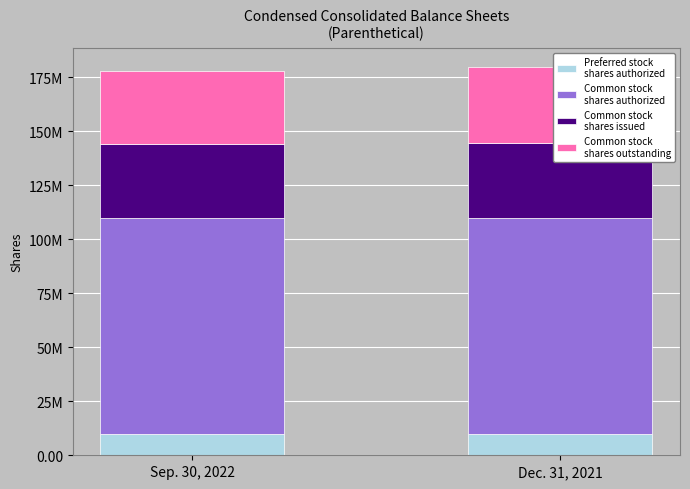

How many bars are there in each group?

4